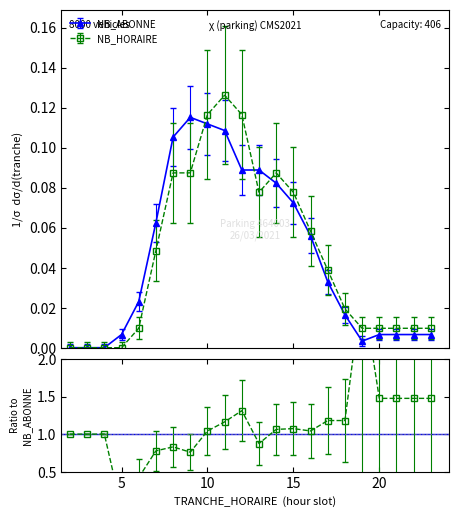

What is the value of the NB_HORAIRE point at the 8th from the left?

0.1